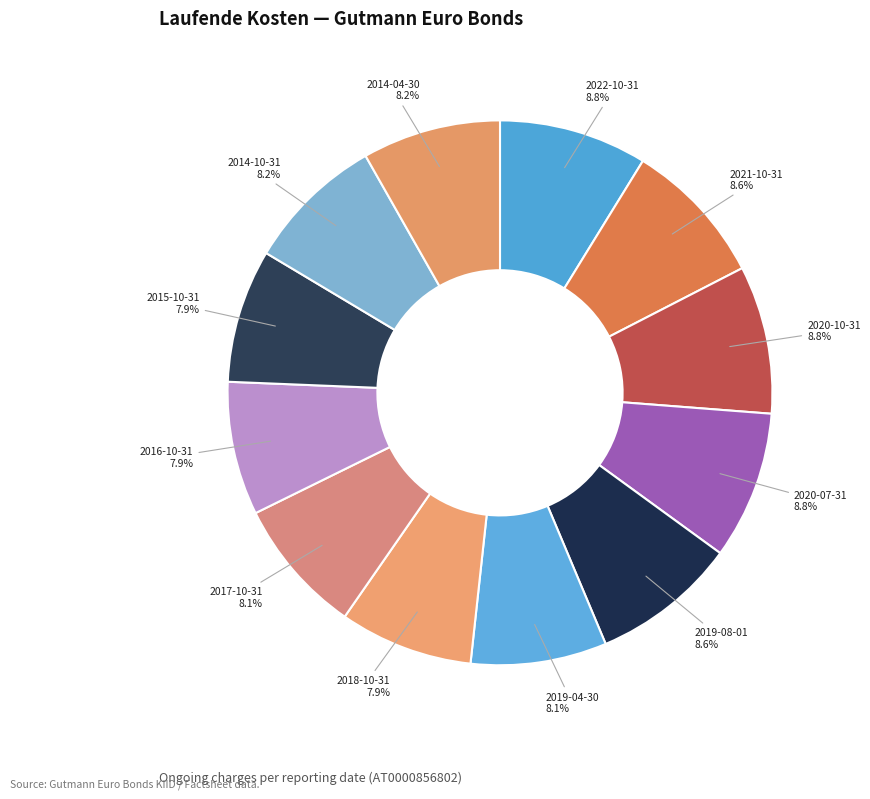

What percentage is NOT represented by 2021-10-31?

91.4%